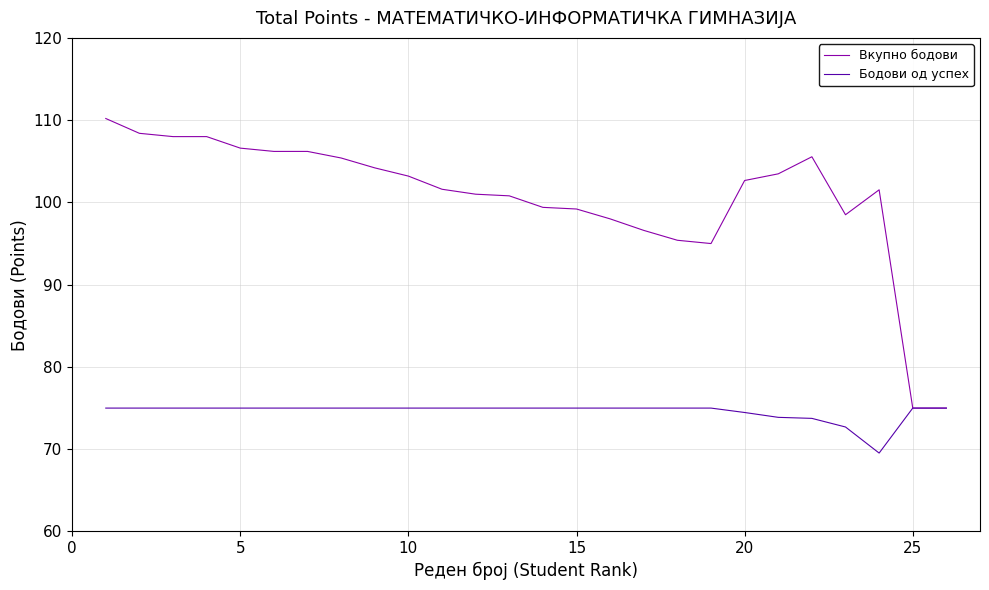

What is the average value of the Бодови од успех series?

74.6